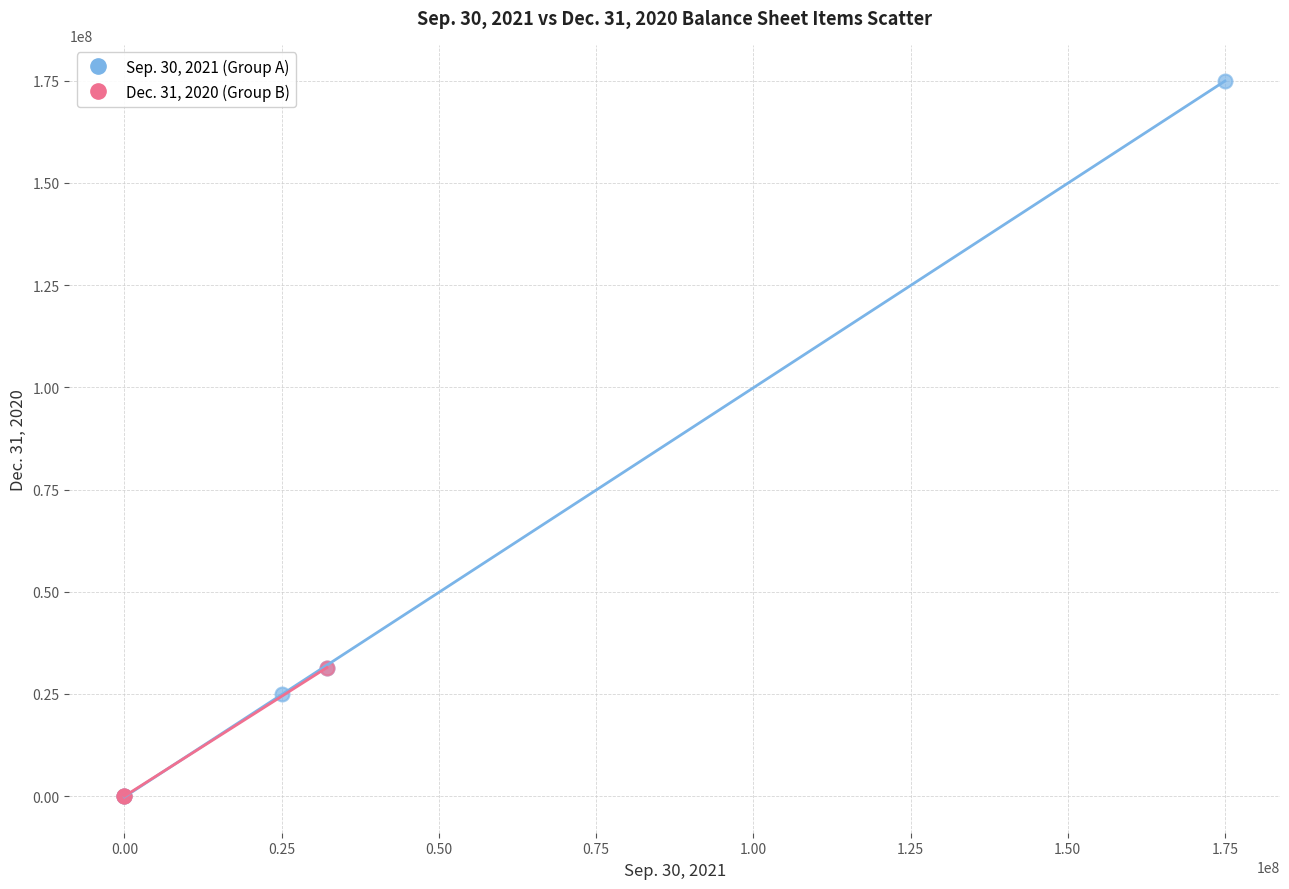

What are all the series names shown in the legend?

Sep. 30, 2021 (Group A), Dec. 31, 2020 (Group B)